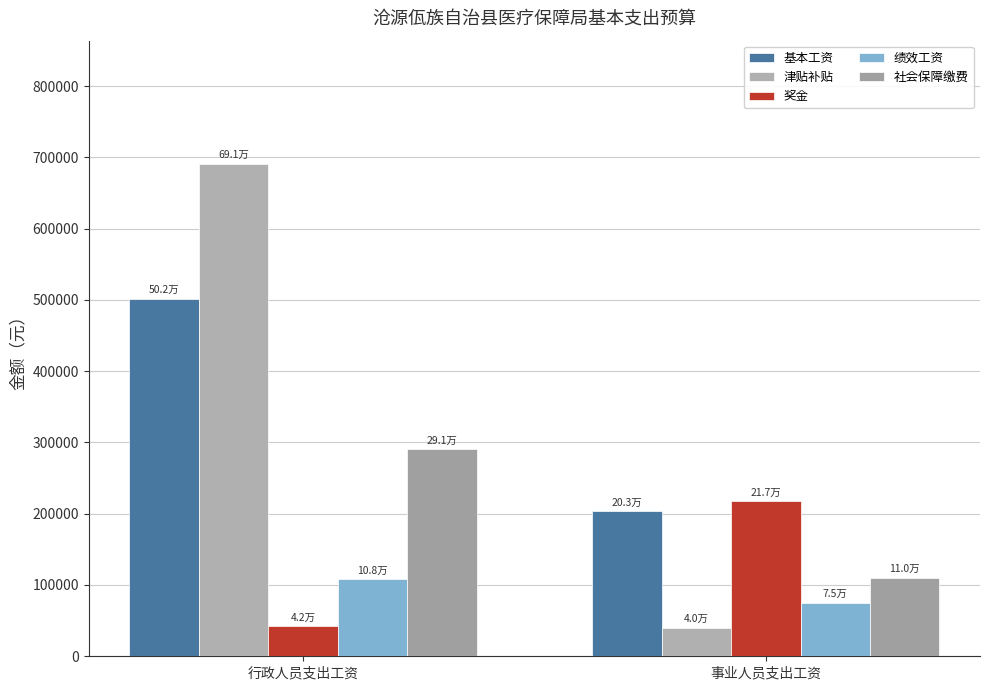

At which category is the sum across all series the highest?

行政人员支出工资